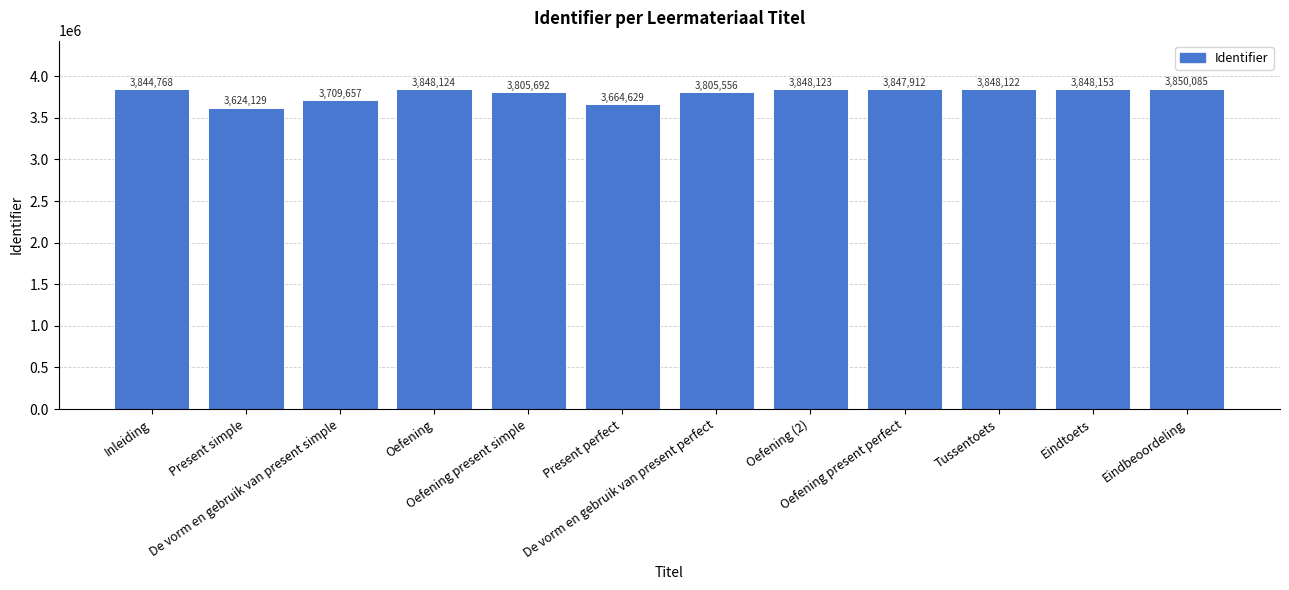

What is the minimum value shown in the chart?

3624129